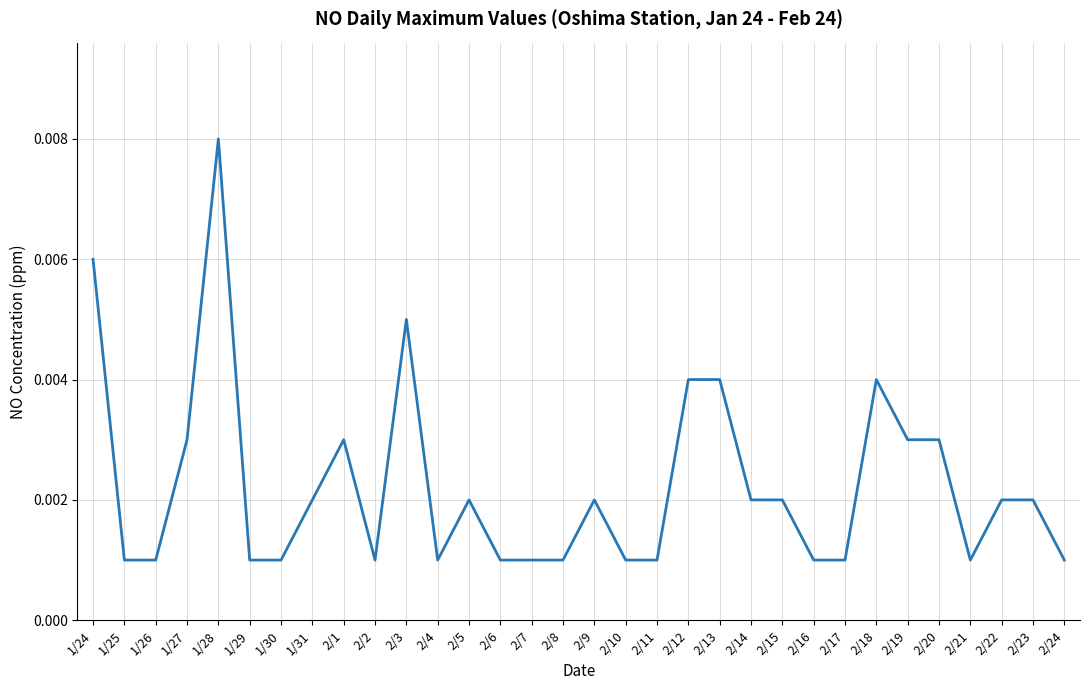

How many lines are shown in the chart?

1